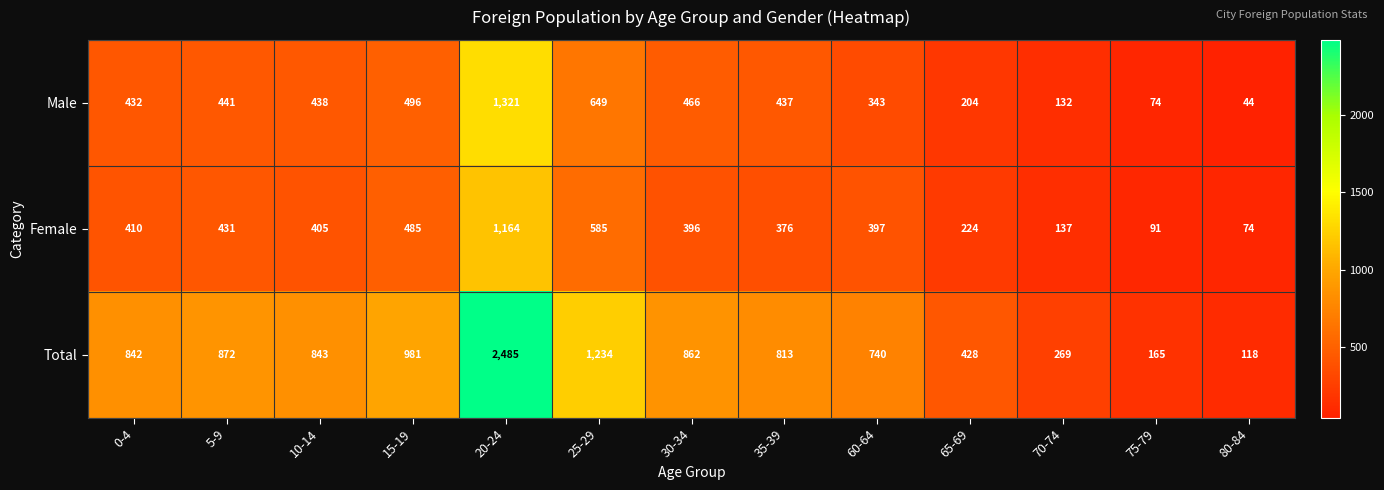

At which category is the sum across all series the highest?

20-24